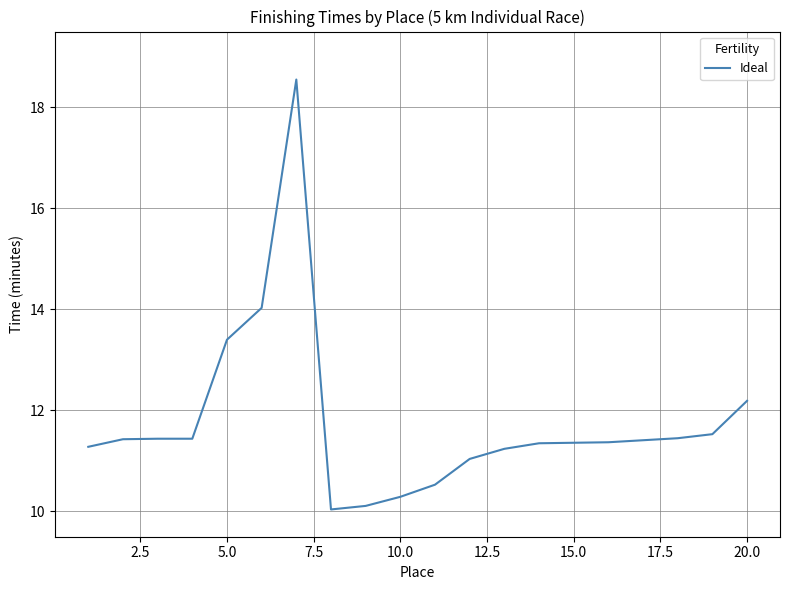

What is the difference between the maximum and minimum values?

8.5